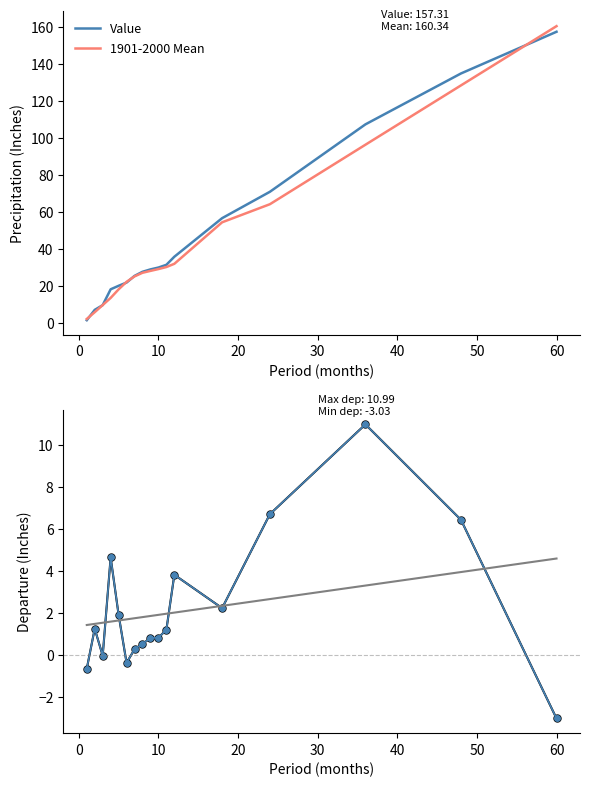

What is the maximum value for Departure?

11.0